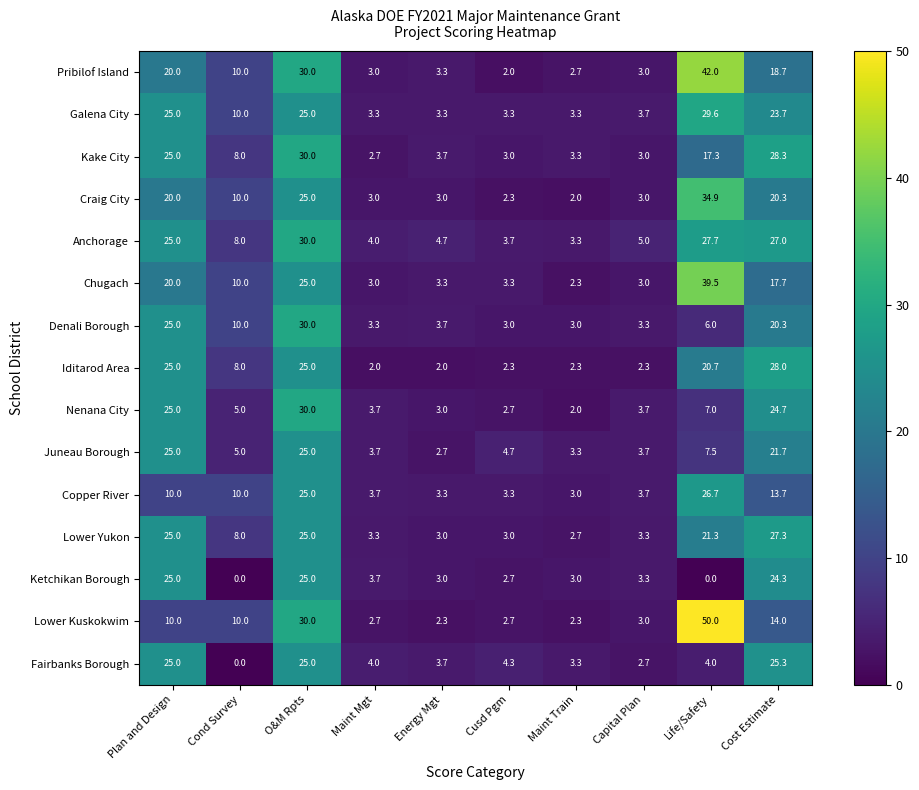

Which category has the lowest value in the Anchorage series?

Maint Train